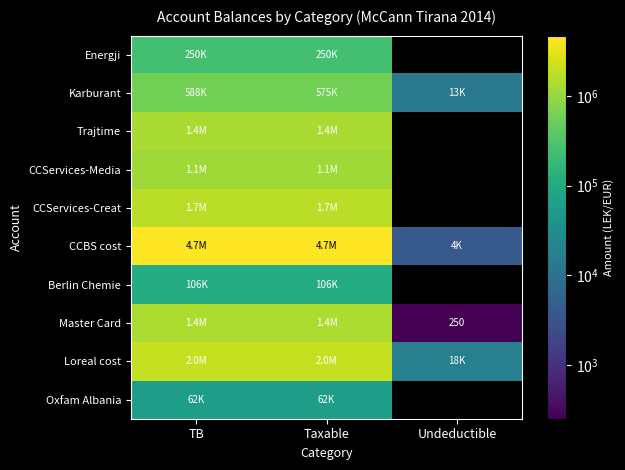

How many values in Oxfam Albania are above zero?

2